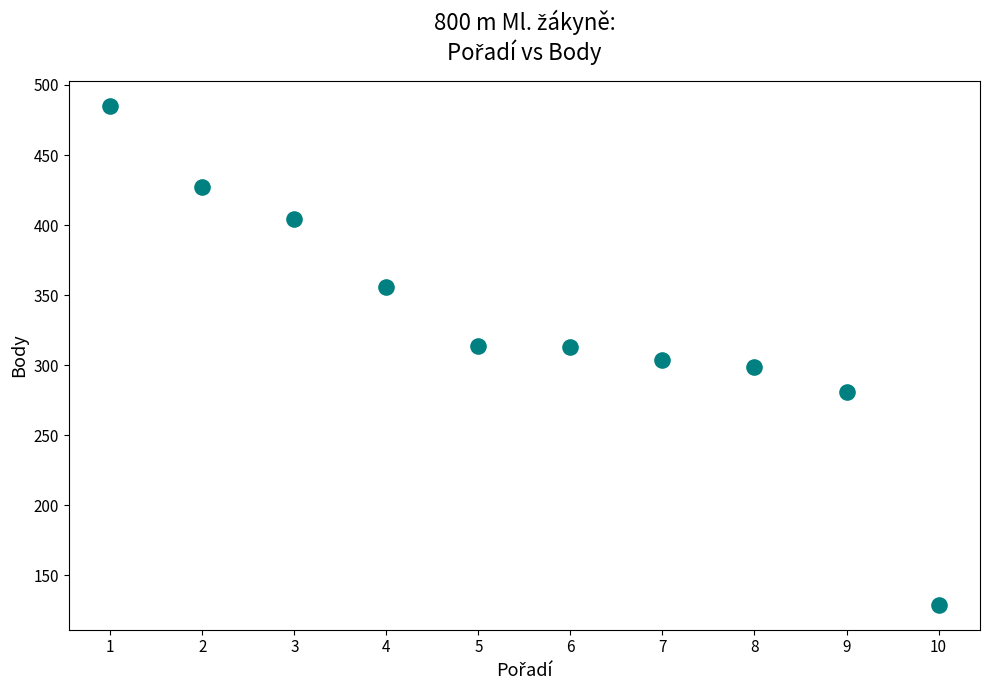

What is the range of Y values (max minus min)?

356